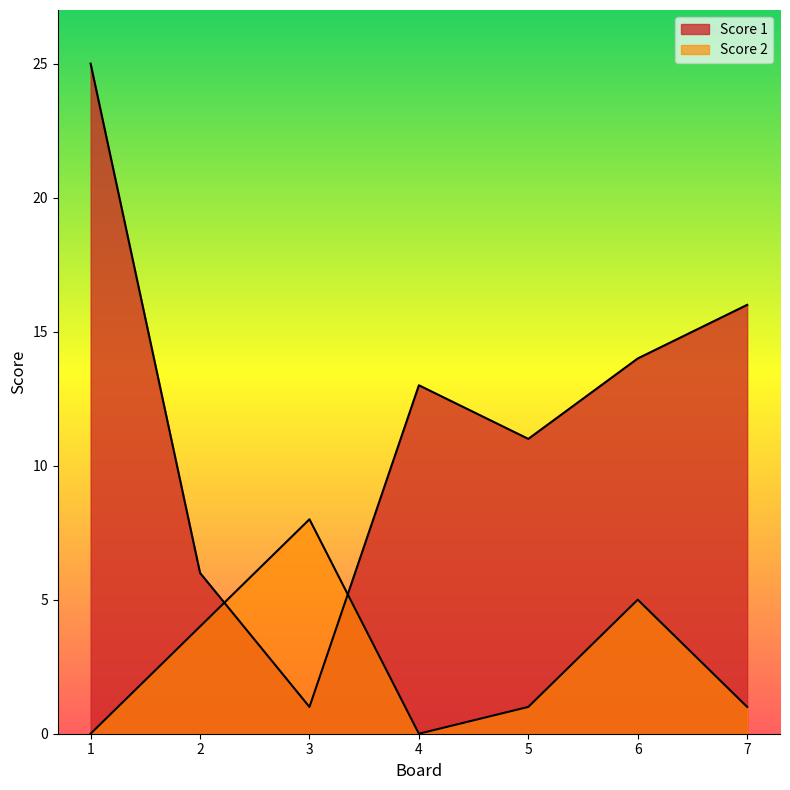

How many data points in Score 2 are above 1?

3